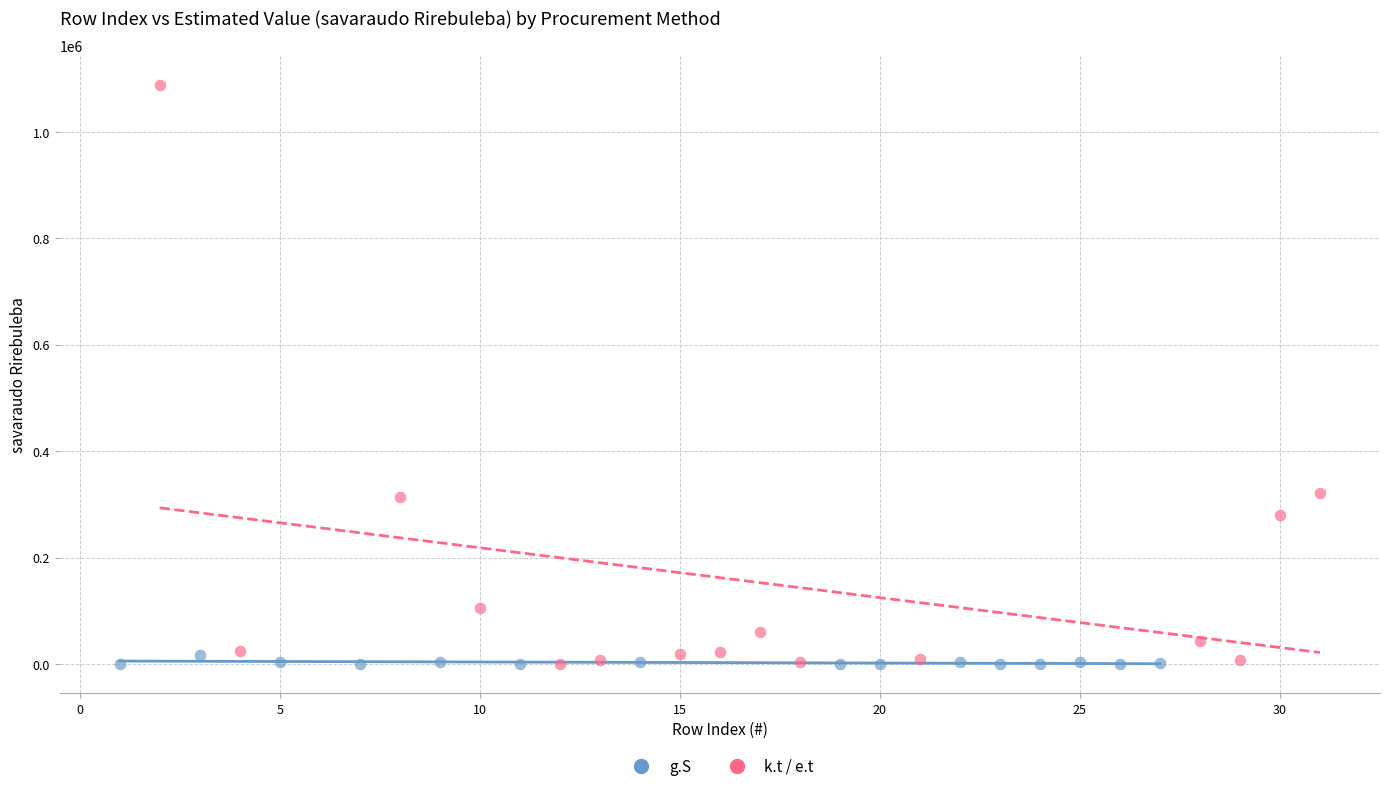

Which series reaches the maximum Y coordinate?

k.t / e.t